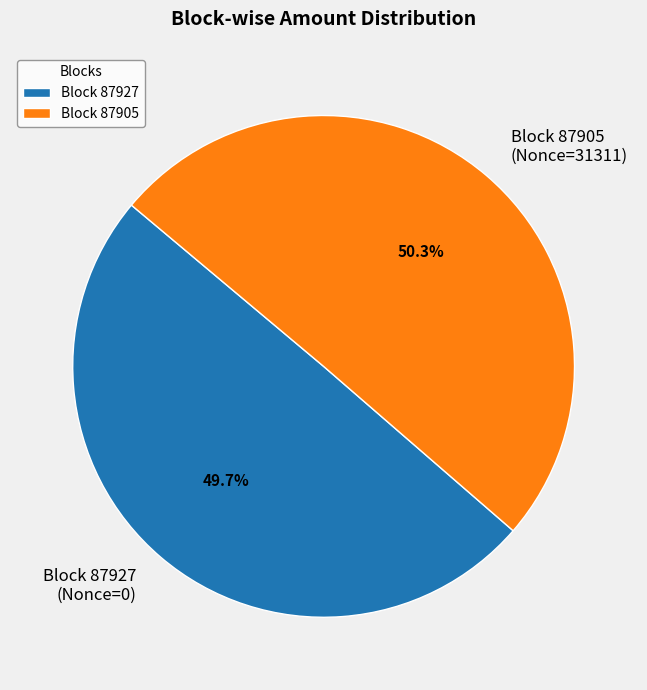

Approximately how many times larger is the value at Block 87927 (Nonce=0) compared to Block 87905 (Nonce=31311)?

1.0